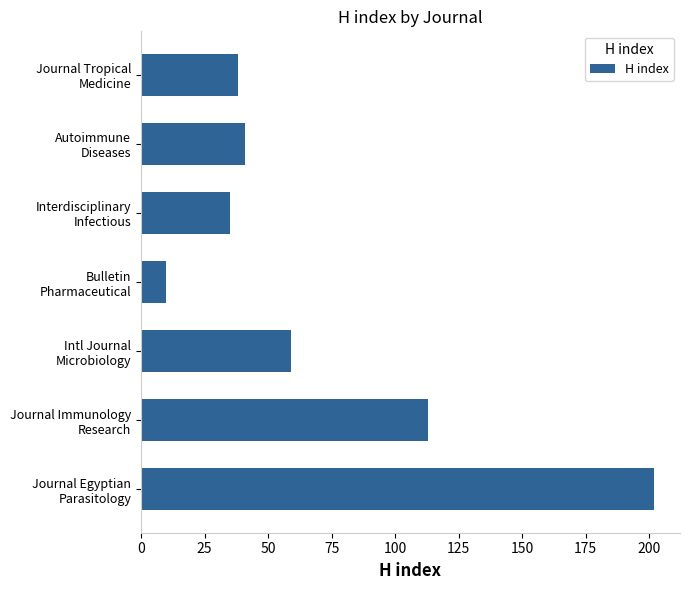

Rank the categories by value from lowest to highest.

Bulletin
Pharmaceutical, Interdisciplinary
Infectious, Journal Tropical
Medicine, Autoimmune
Diseases, Intl Journal
Microbiology, Journal Immunology
Research, Journal Egyptian
Parasitology